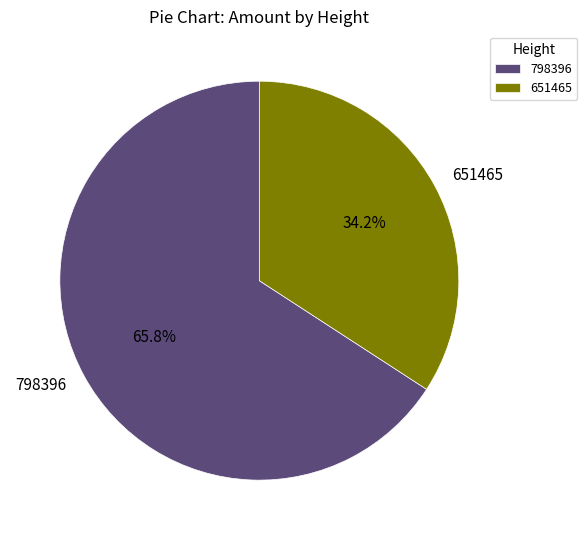

Is there any slice that represents more than half of the pie?

Yes